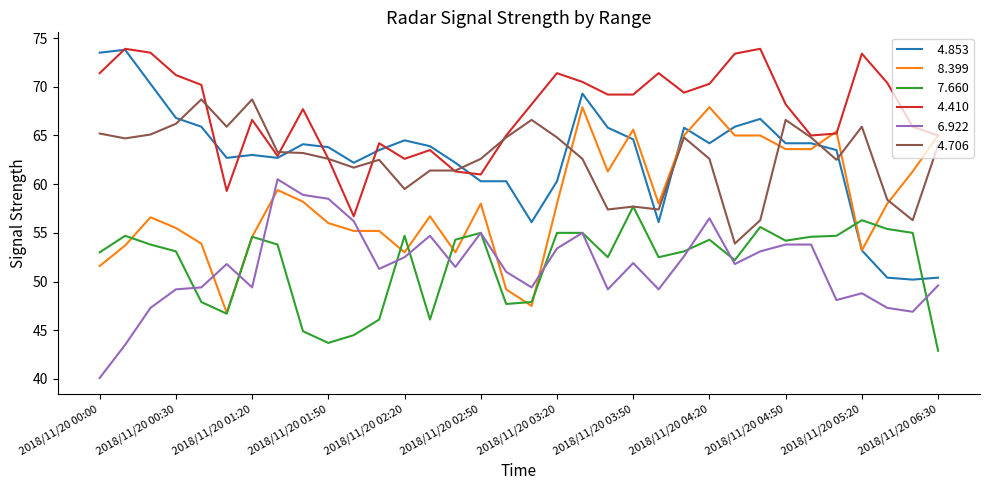

What is the minimum value shown in the chart?

40.1